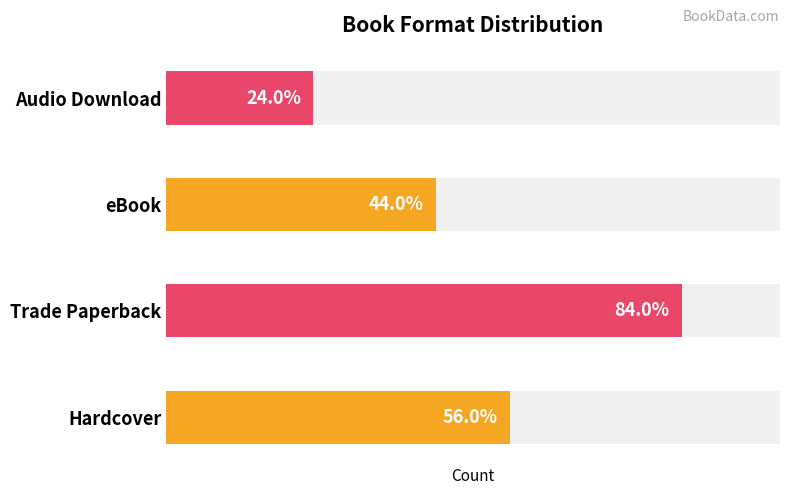

What is the label of the 1st bar from the right?

Audio Download